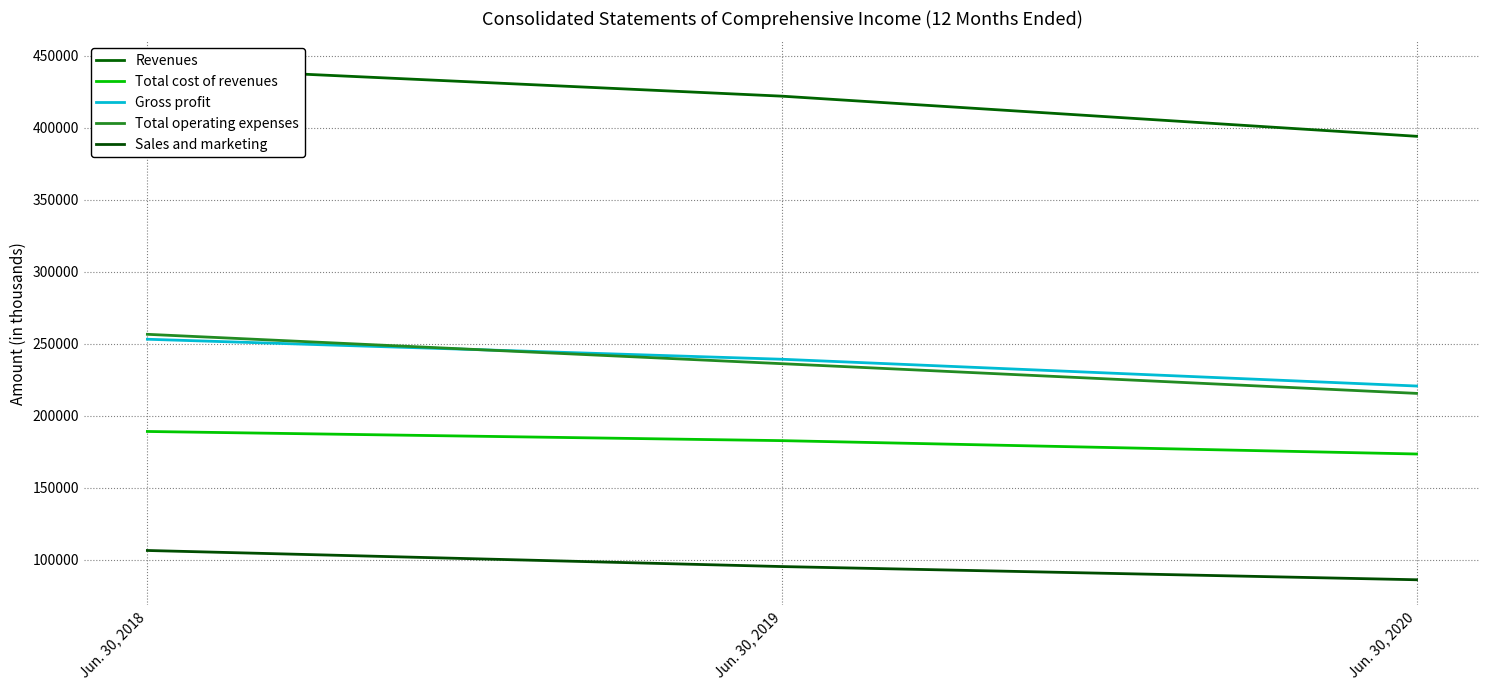

Count the number of data series in this chart.

5